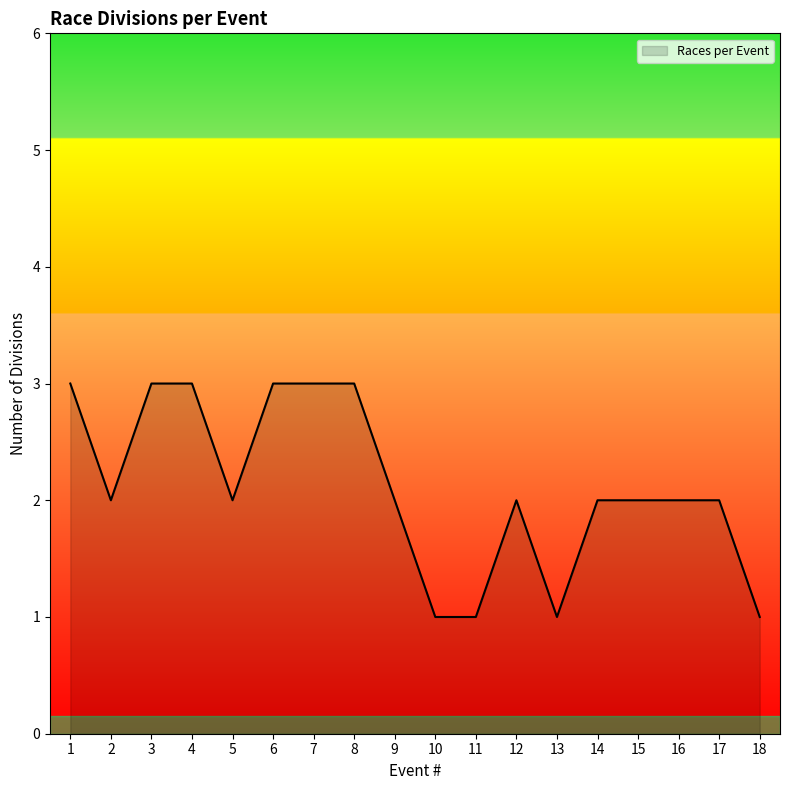

What is the maximum value shown in the chart?

3